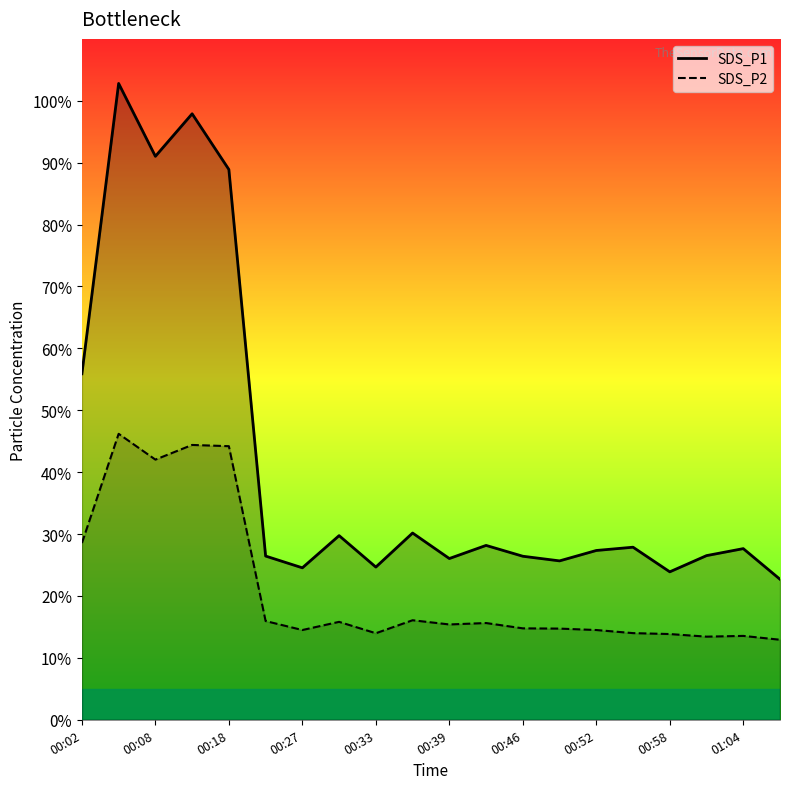

Where does the SDS_P2 series first go above 15?

00:02